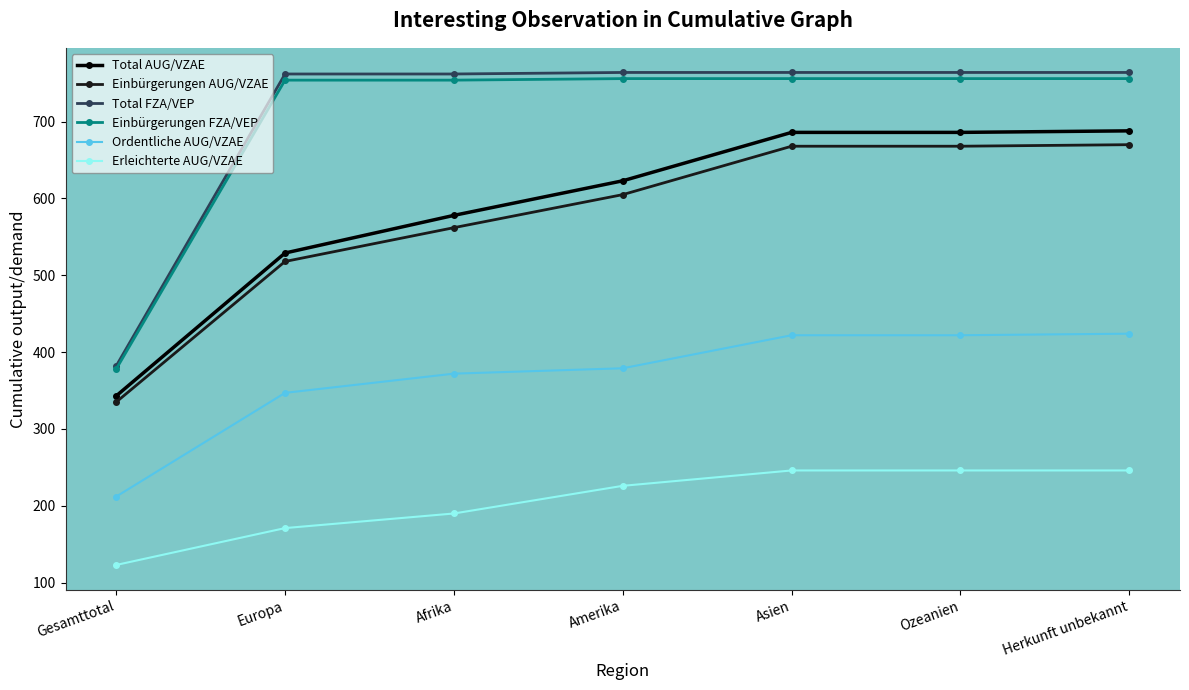

What is the difference between the maximum and minimum values in the Total AUG/VZAE series?

345